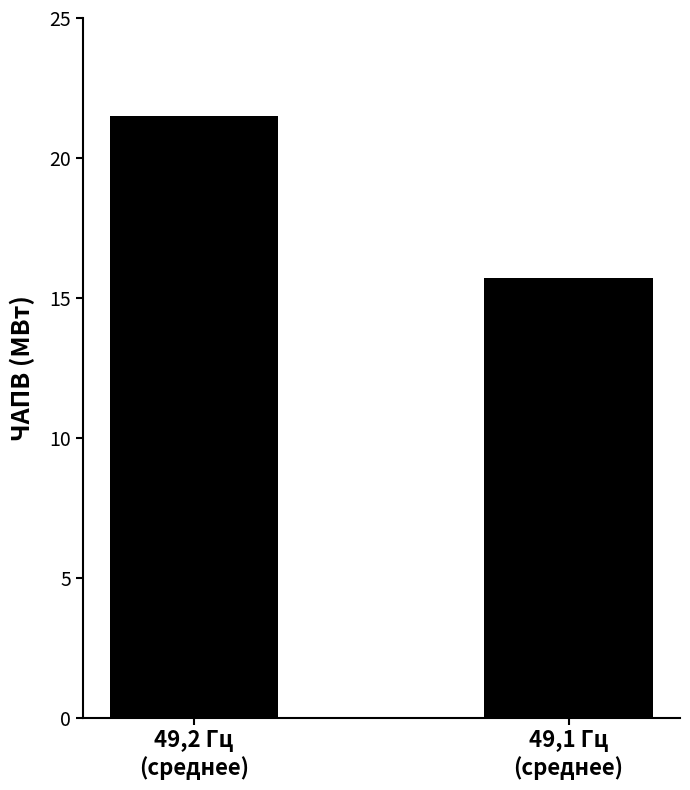

The value at 49,2 Гц
(среднее) is 21.5. True or false?

True